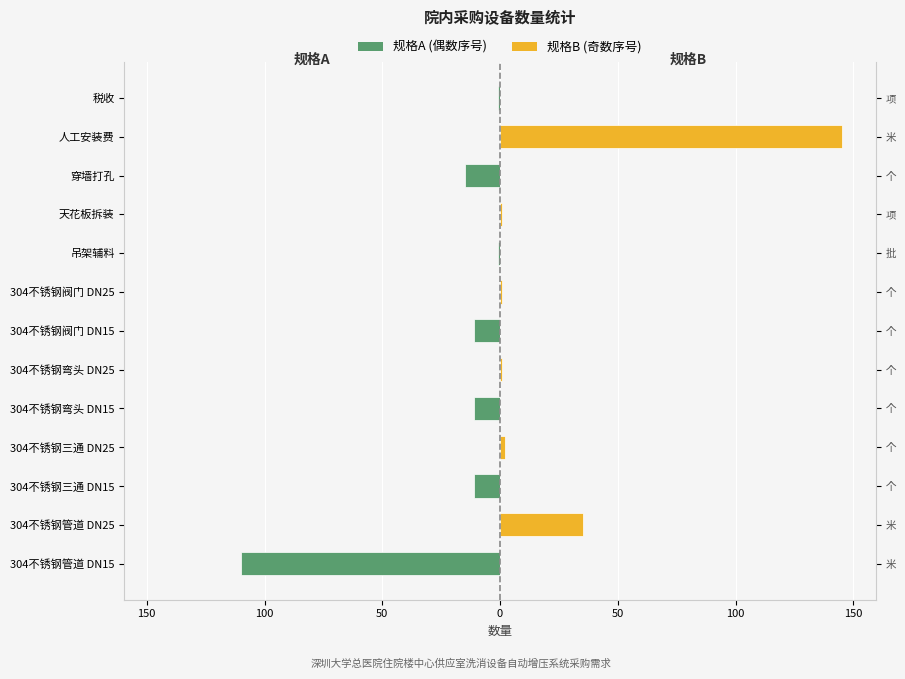

At 304不锈钢阀门 DN15, list the series in order from smallest to largest.

规格A (偶数序号), 规格B (奇数序号)